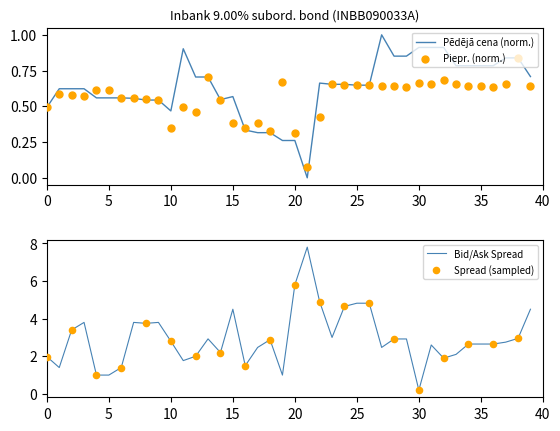

Which series contains the highest Y value?

Pēdējā cena